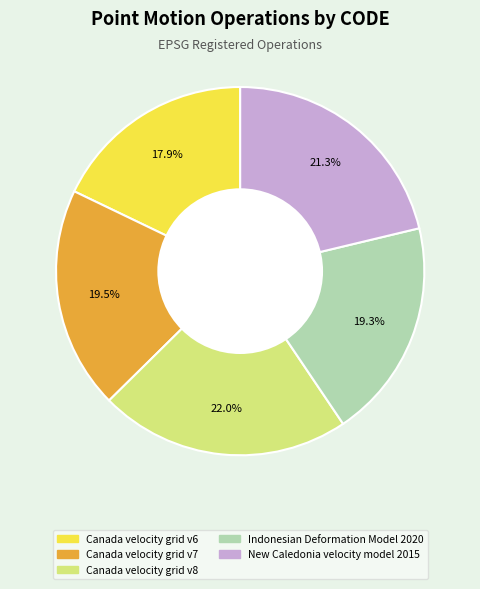

Which category has the smallest portion of the pie?

Canada velocity grid v6